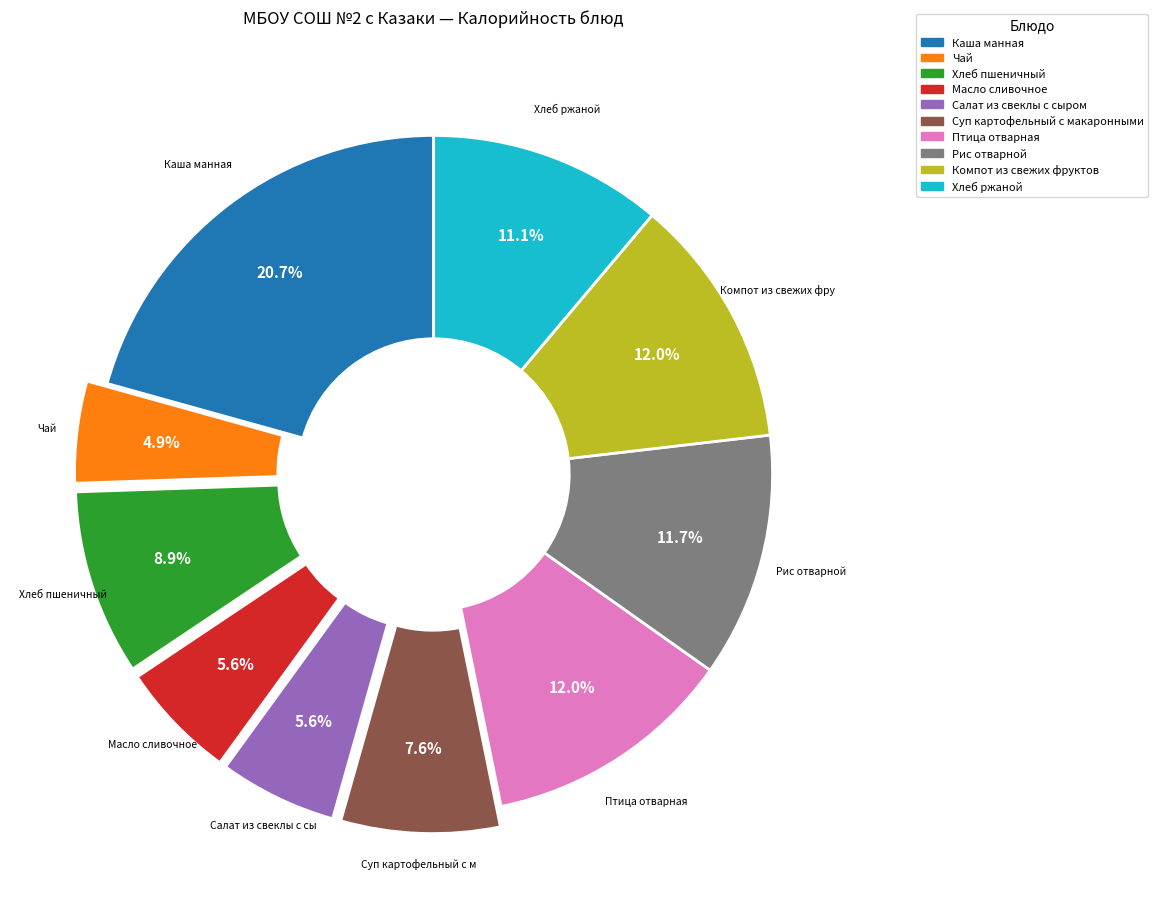

Is there a majority slice in this chart?

No